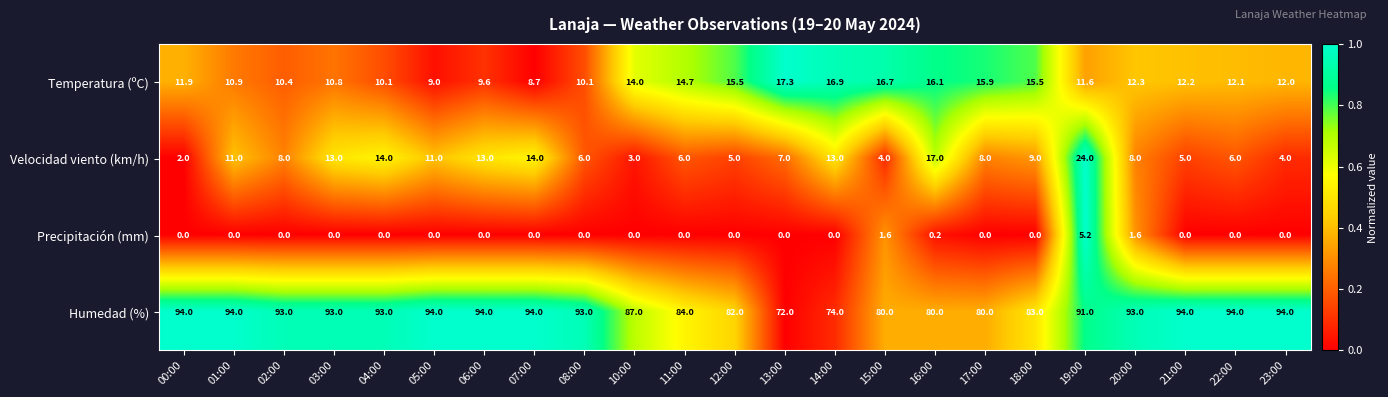

What is the difference between the Temperatura (ºC) values at 19:00 and 00:00?

0.3